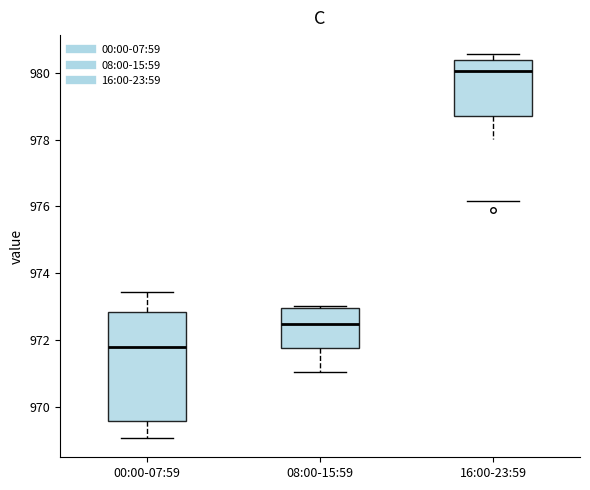

Reading left to right, transcribe this box plot: for each box, give where its median line is, the range the box spans, and where its two whiskers end, as read against the y-axis. The values are not printed on the chart, so give them approximately, as read against the axis.

00:00-07:59: median 971.8, box 969.6 to 972.8, whiskers 969.0 to 973.4
08:00-15:59: median 972.4, box 971.8 to 973.0, whiskers 971.0 to 973.0 (just above the box's upper edge)
16:00-23:59: median 980.0, box 978.8 to 980.4, whiskers 978.0 to 980.6